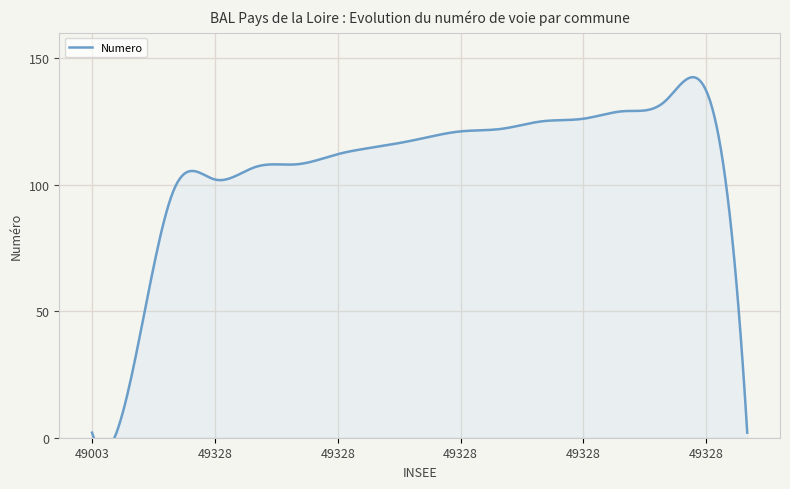

What is the value of the 5th point from the left?

98